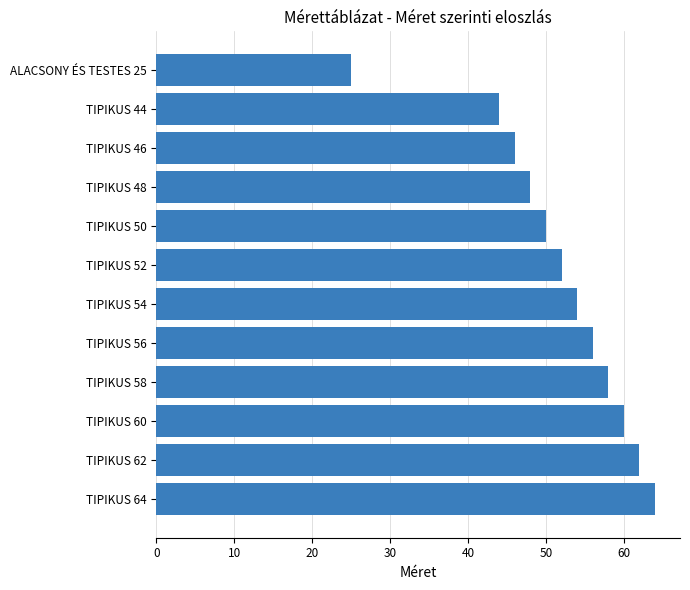

What is the sum of all values?

619